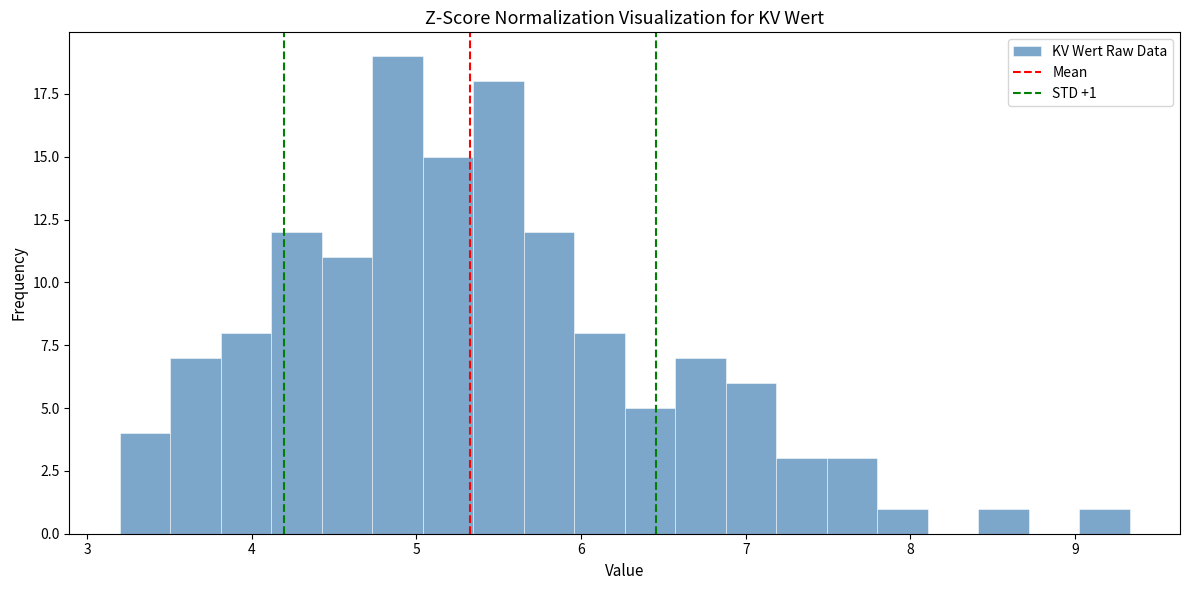

Around what value on the x-axis is the tallest bar? Give the approximate position of its centre, as read against the axis.

4.9